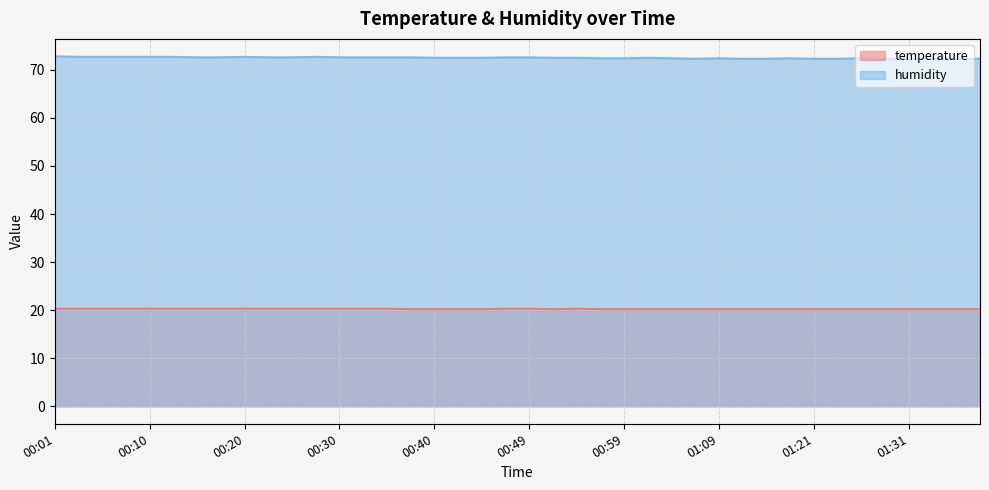

List the series in order of their peak value, lowest first.

temperature, humidity